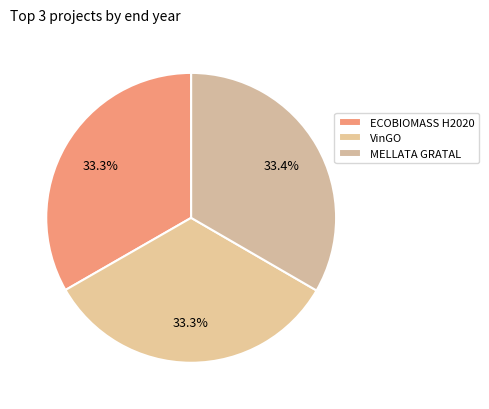

Is it true that ECOBIOMASS H2020 is 45% of the pie?

False